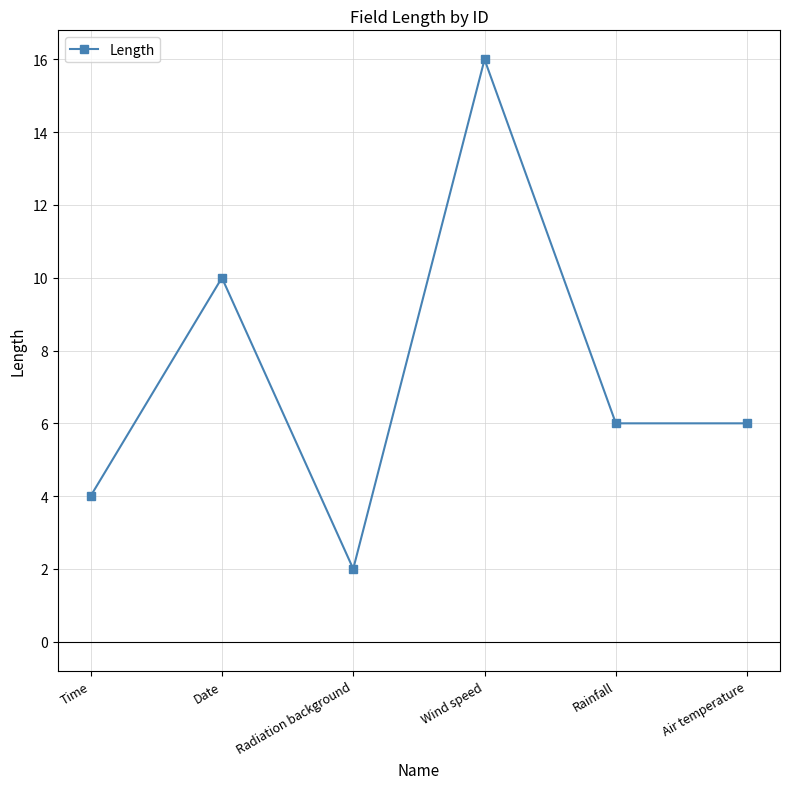

What is the label of the 4th point from the right?

Radiation background